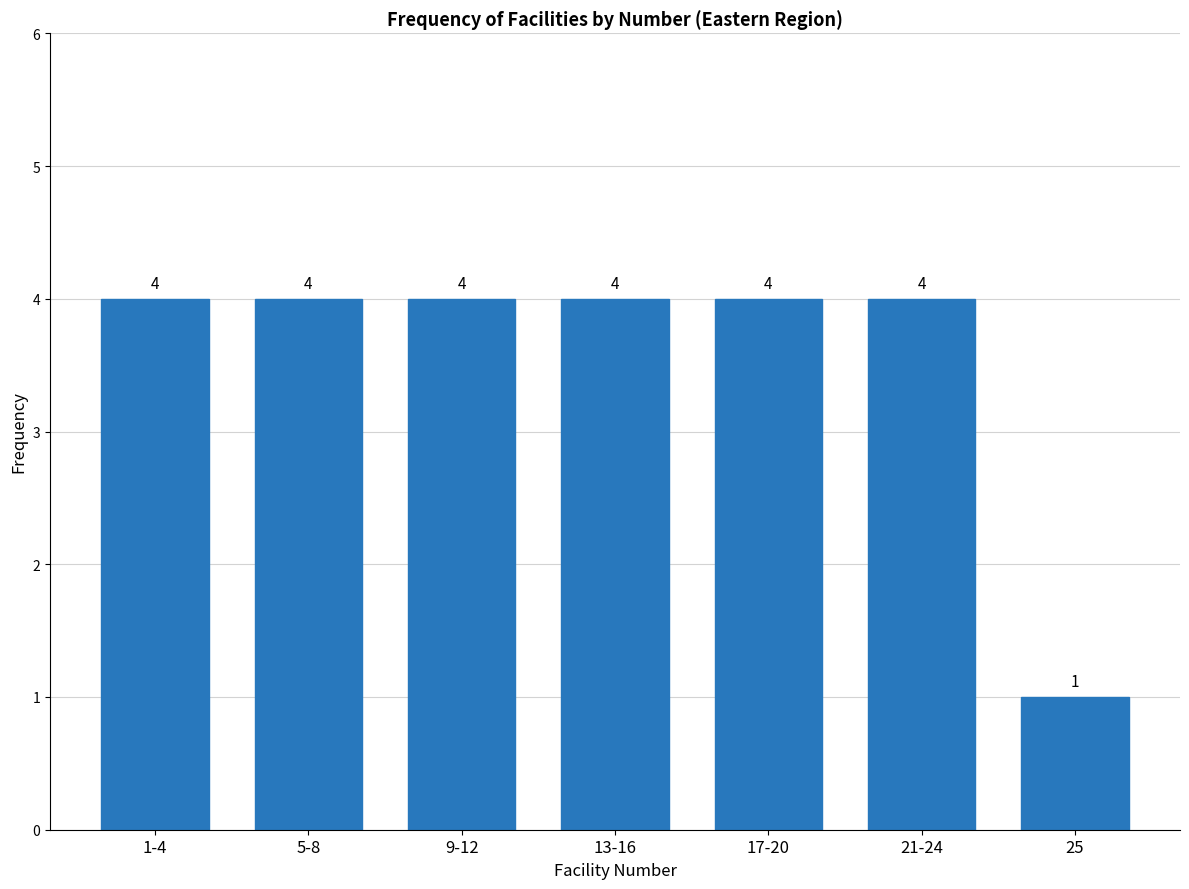

Reading right to left, what are all the values shown in this chart?

1	4	4	4	4	4	4